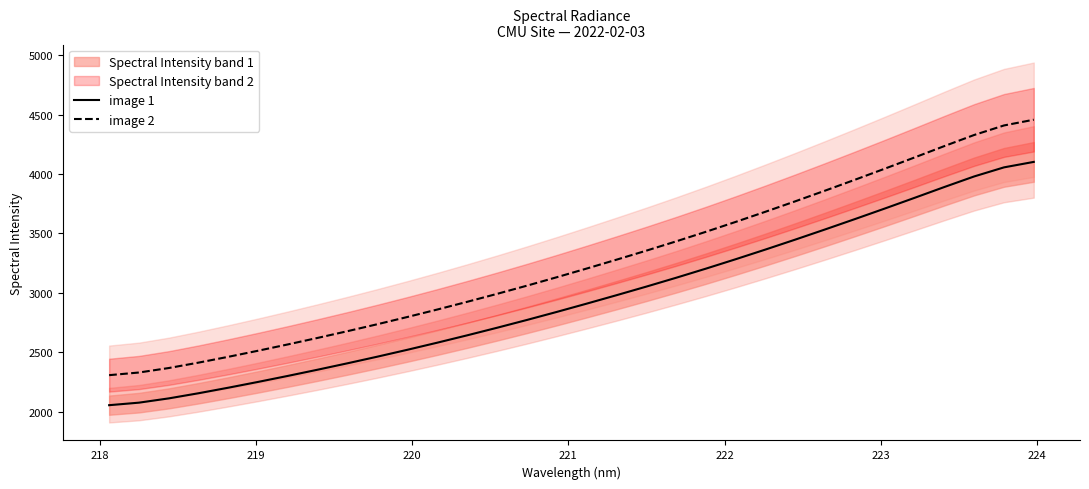

True or false: image 1 and image 2 cross at least once.

False